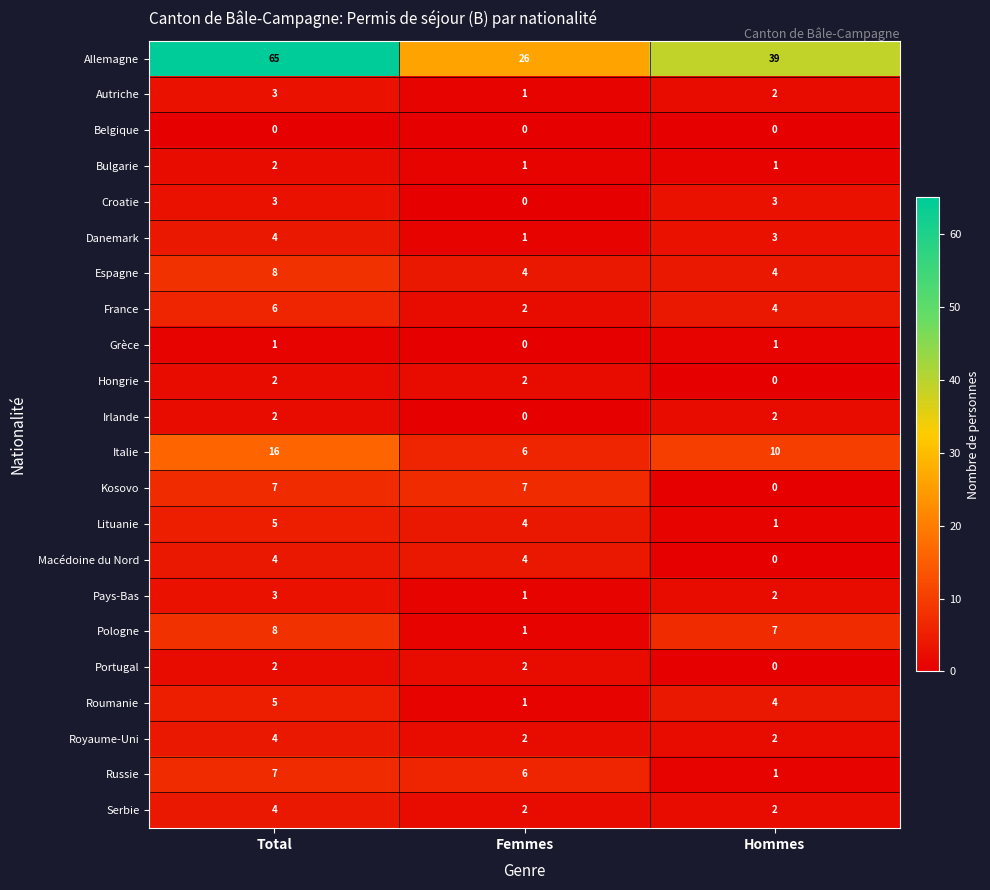

Which series has the largest total across all categories?

Allemagne